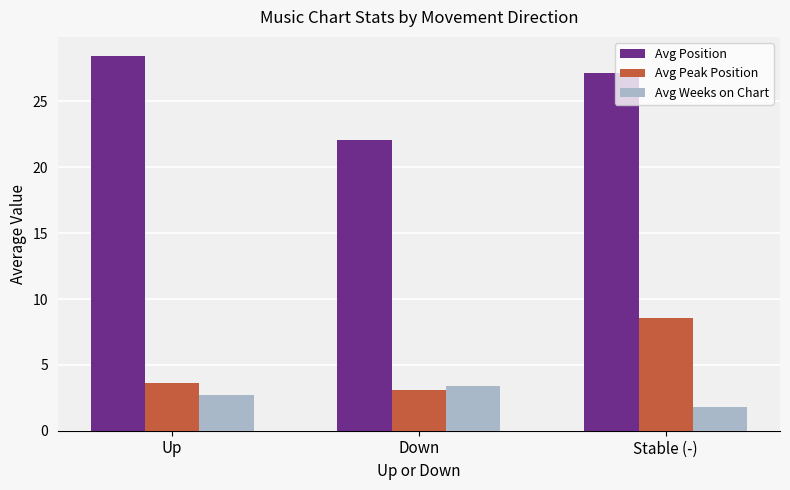

How many bars are there in each group?

3